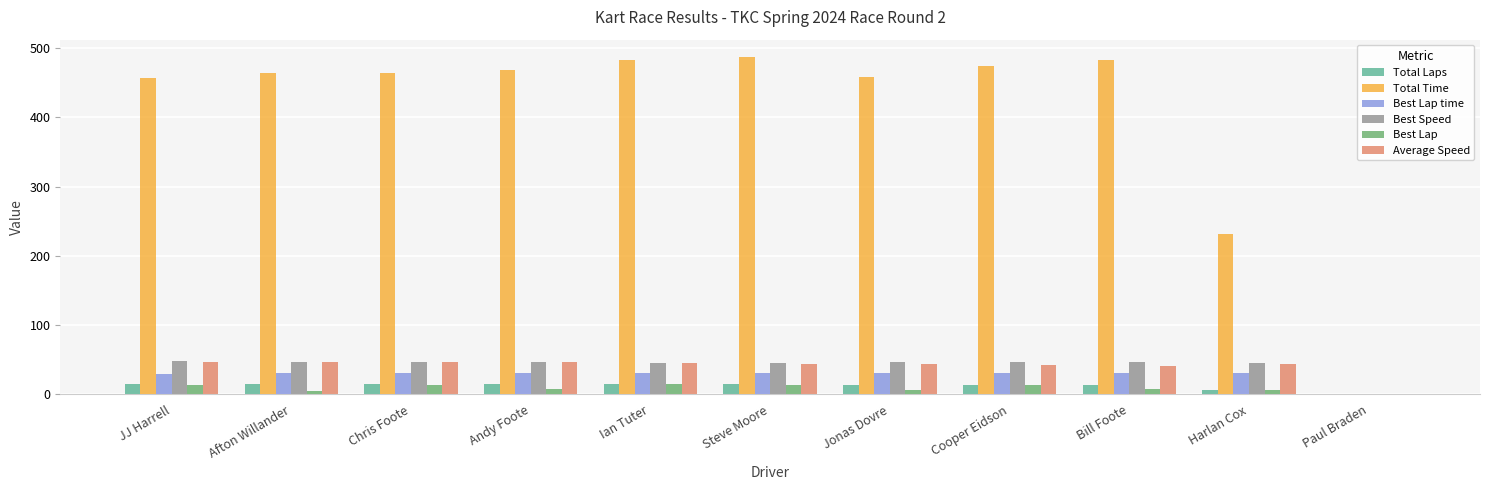

The Best Lap time series shows 0.0 at Paul Braden. True or false?

True